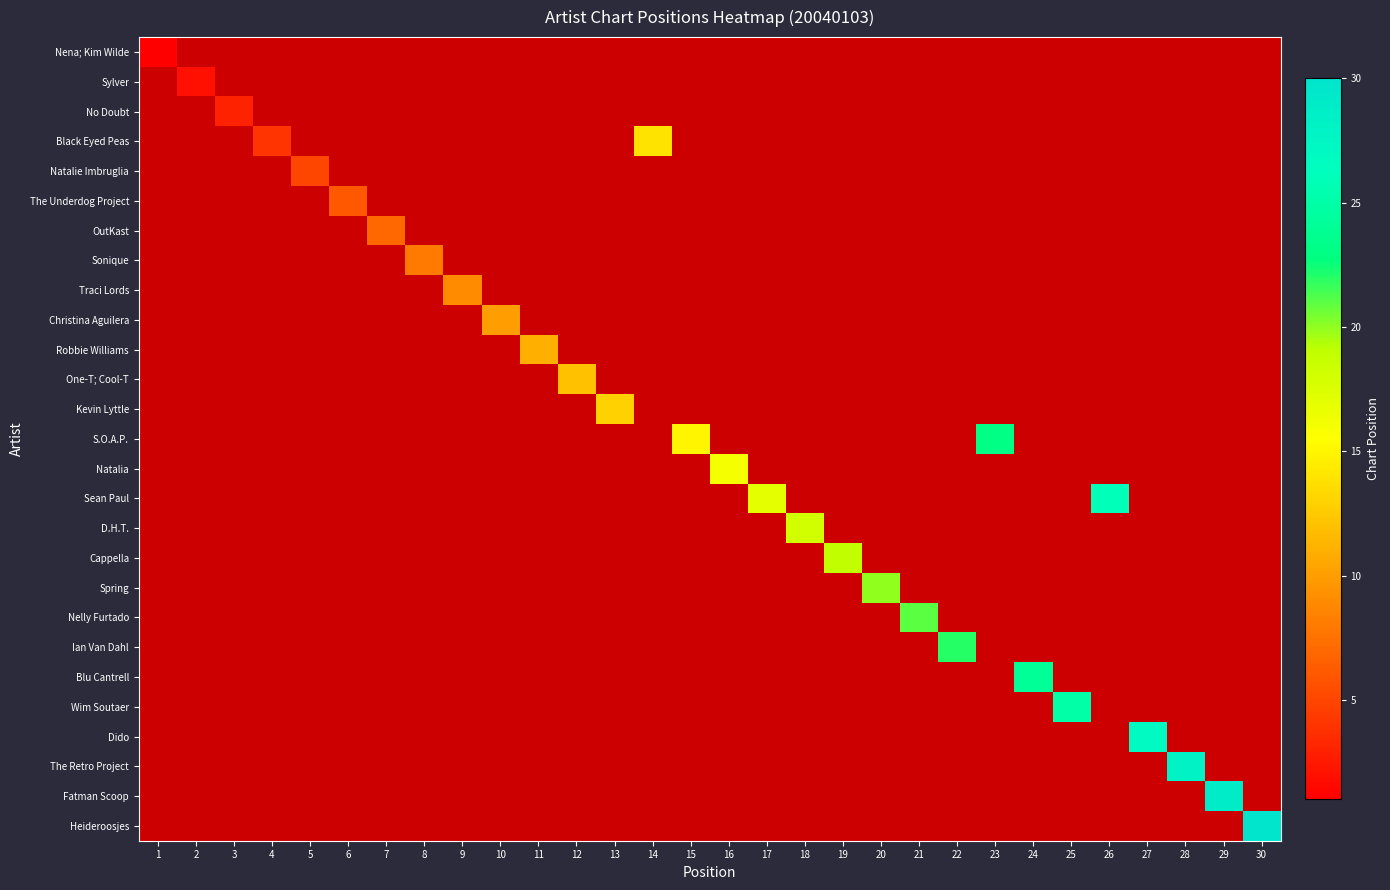

At how many categories does at least one series exceed 13?

17